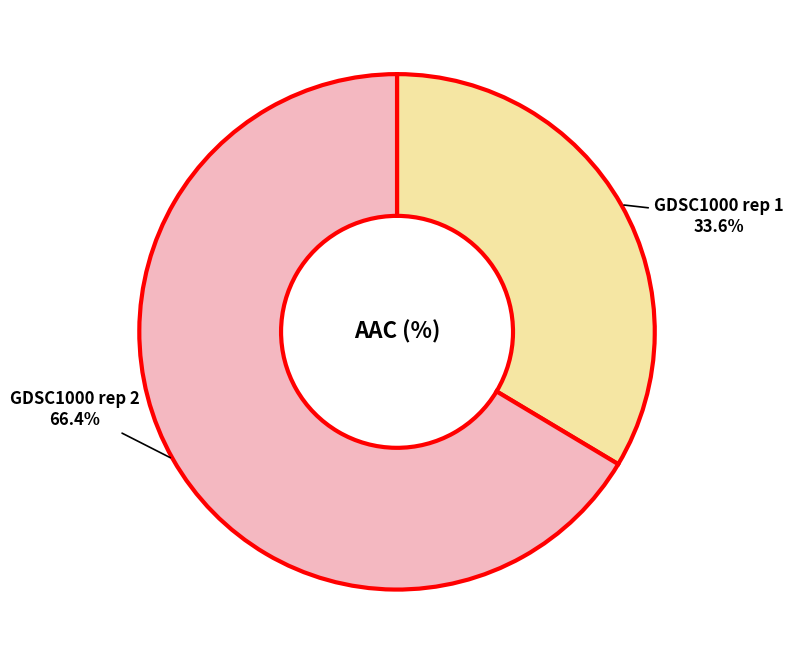

Is there any slice that represents more than half of the pie?

Yes